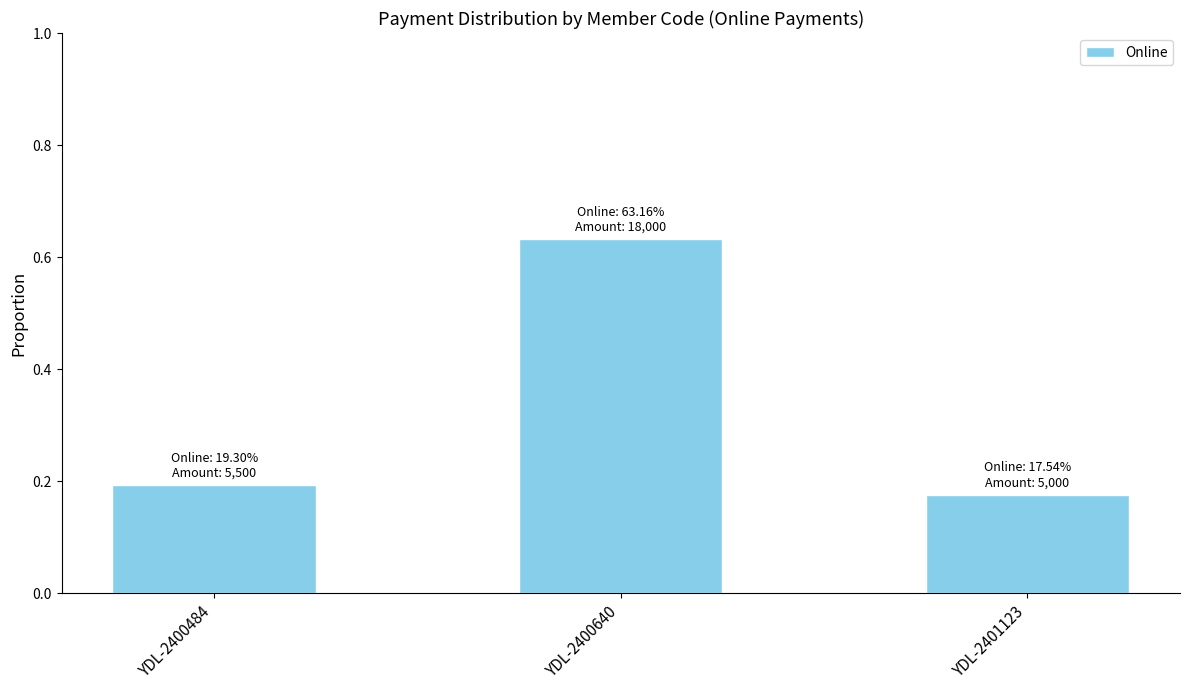

The chart shows a value of 0.2 at YDL-2401123. True or false?

True